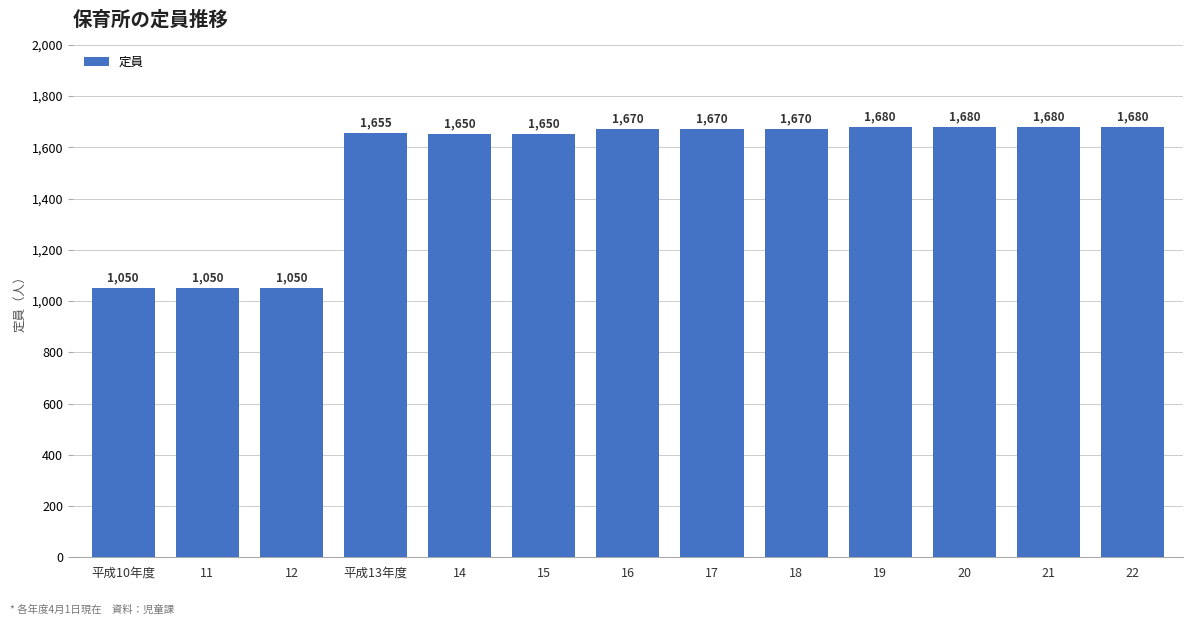

Is it true that the value at 20 is 1680?

True